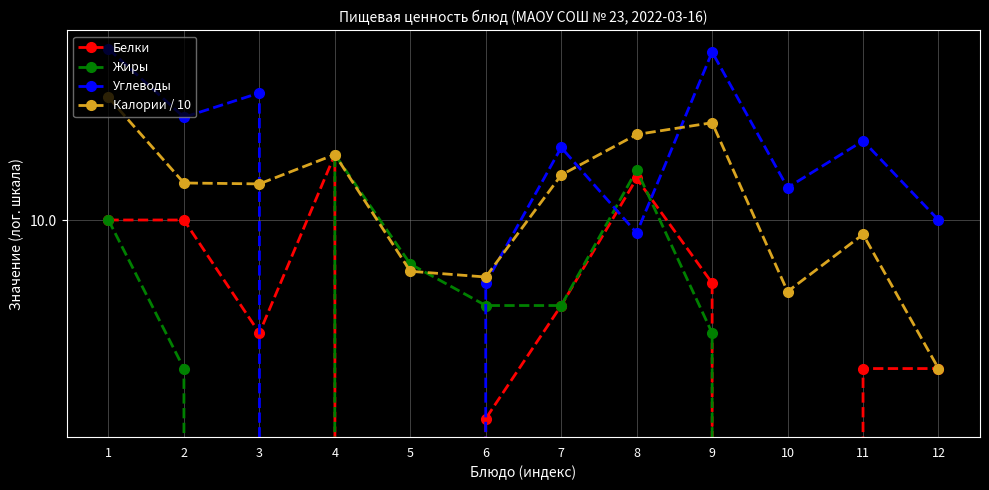

What is the value of the Углеводы point at the 2nd from the left?

23.0